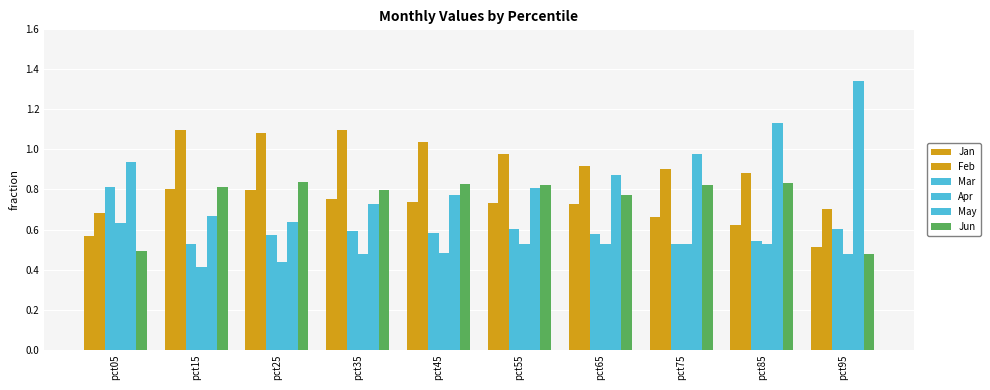

Where is May nearest to the value 0?

pct25